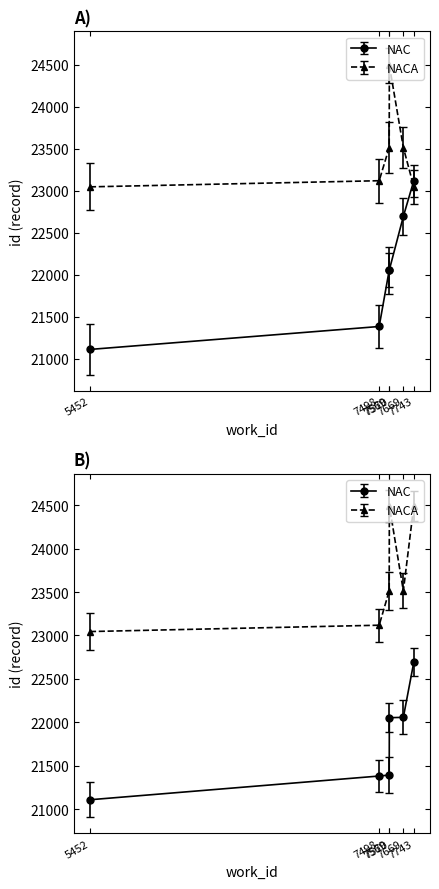

Does the chart display data point markers on the line(s)?

Yes